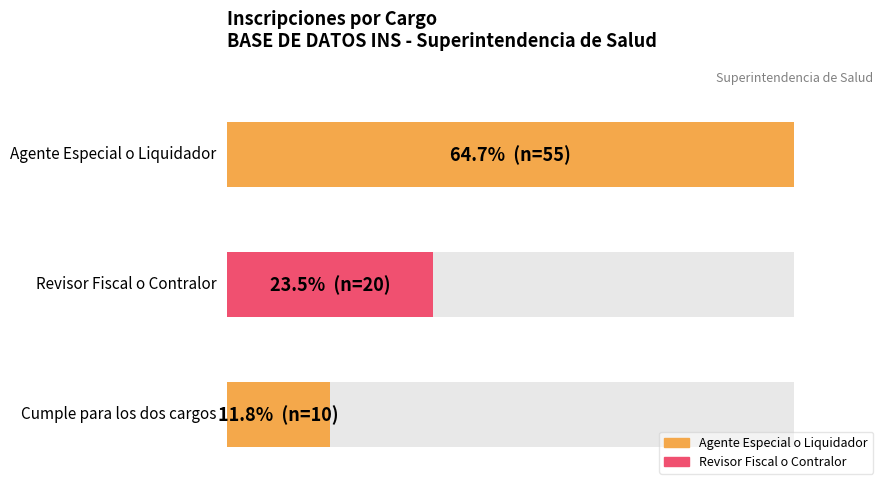

At which label is the value closest to 32?

Revisor Fiscal o Contralor